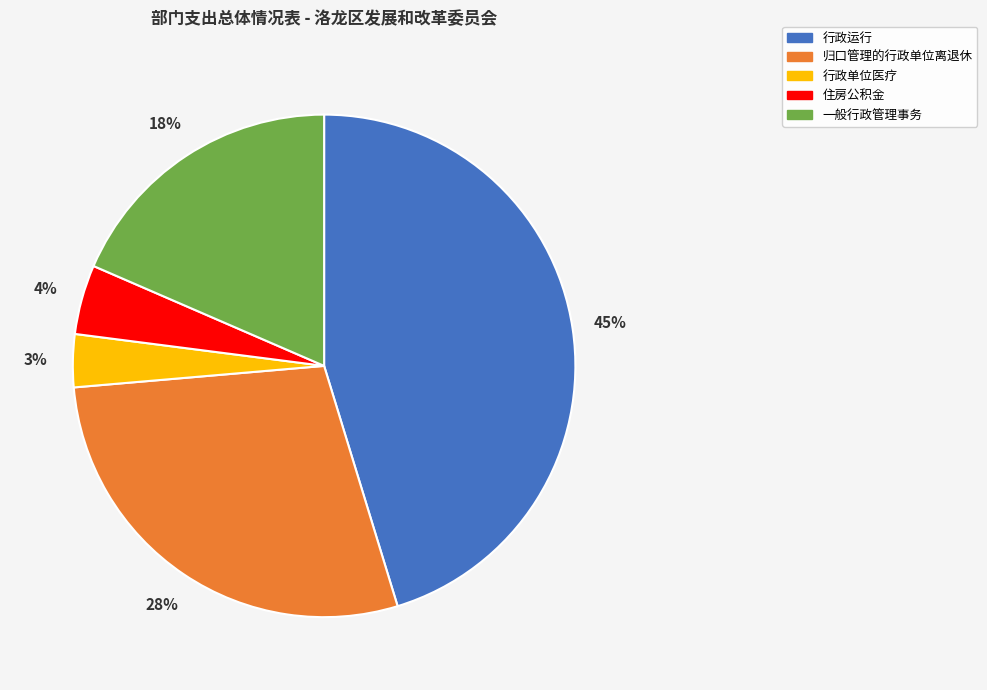

To the nearest percent, what percentage of the pie is 一般行政管理事务?

18%